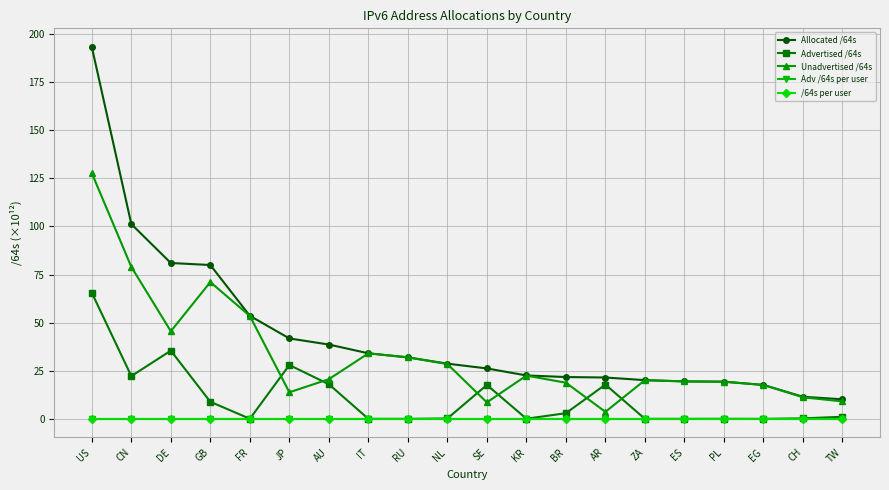

The value of Advertised /64s at AR is 25.4. True or false?

False